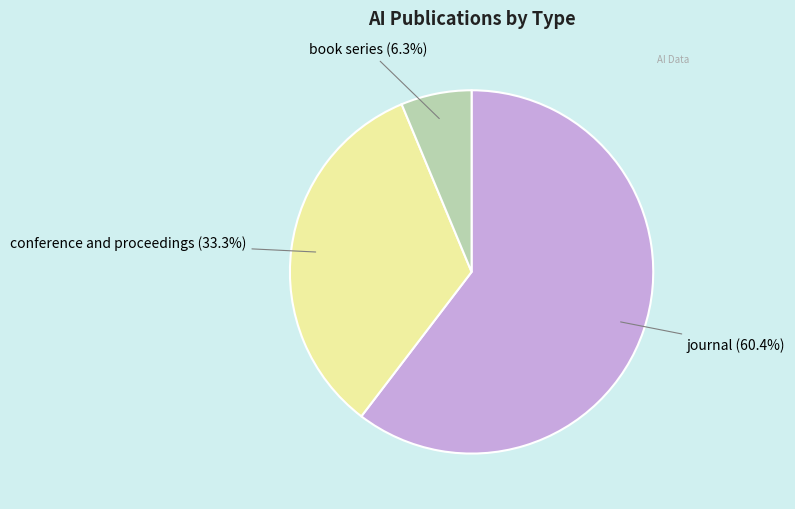

To the nearest percent, what is the combined percentage of journal and conference and proceedings?

94%